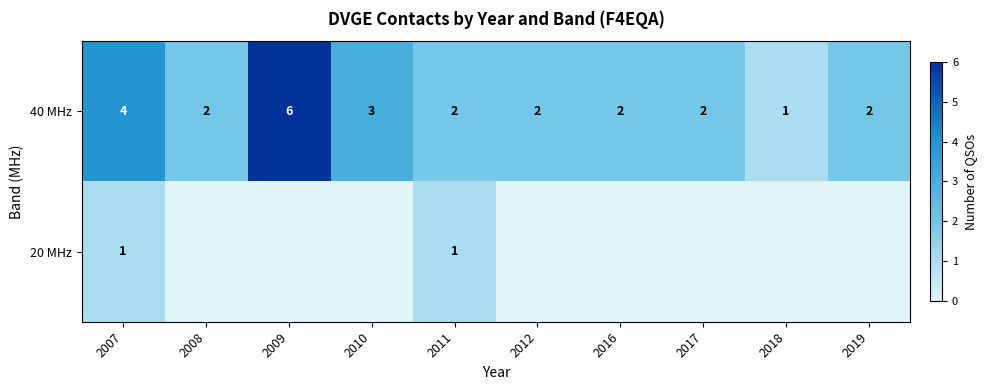

True or false: 40 MHz has a value of 2 at 2011.

True